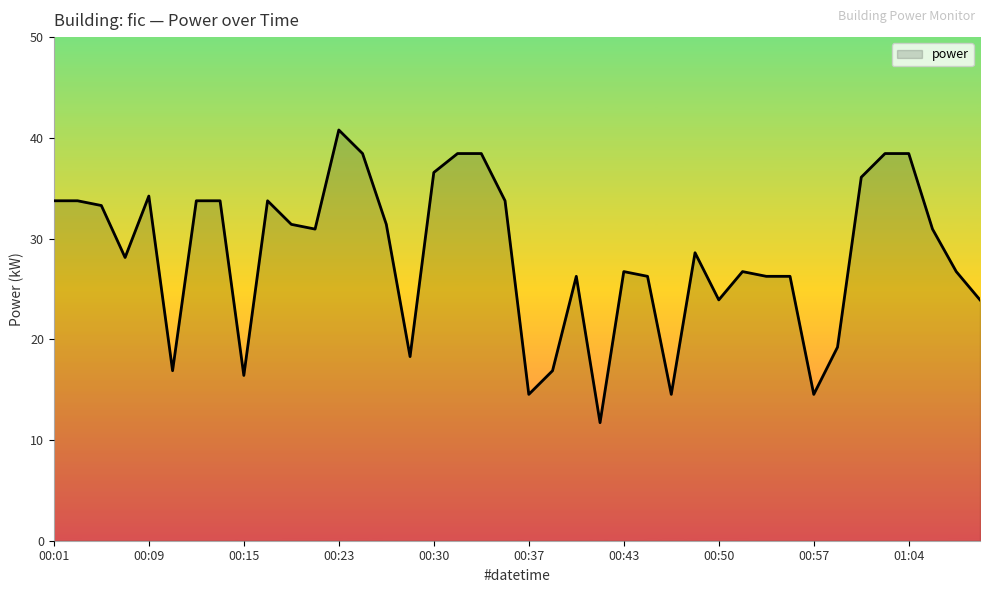

What is the maximum value shown in the chart?

40.8